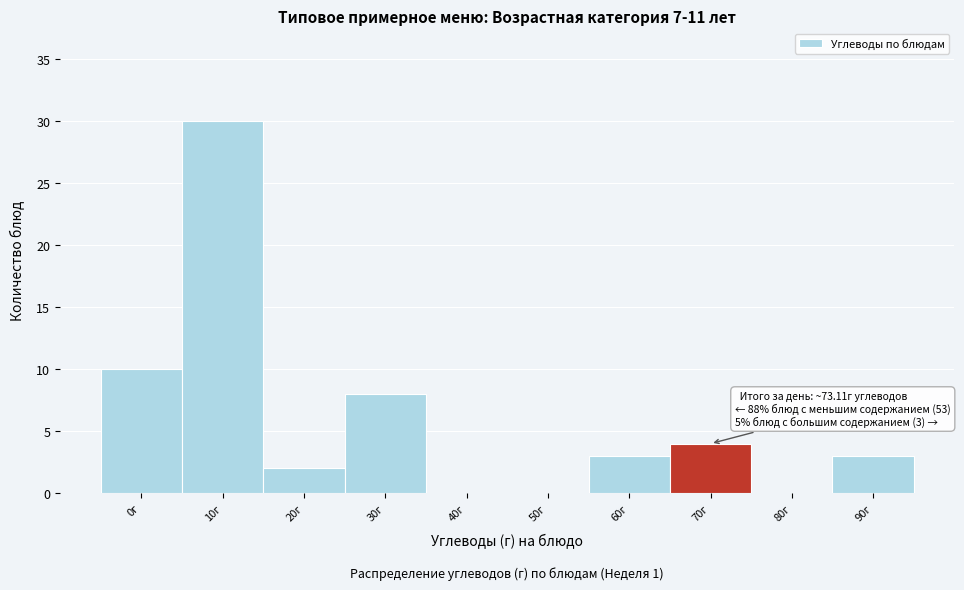

Reading right to left, transcribe all the data shown in this chart.

90г=3	80г=0	70г=4	60г=3	50г=0	40г=0	30г=8	20г=2	10г=30	0г=10